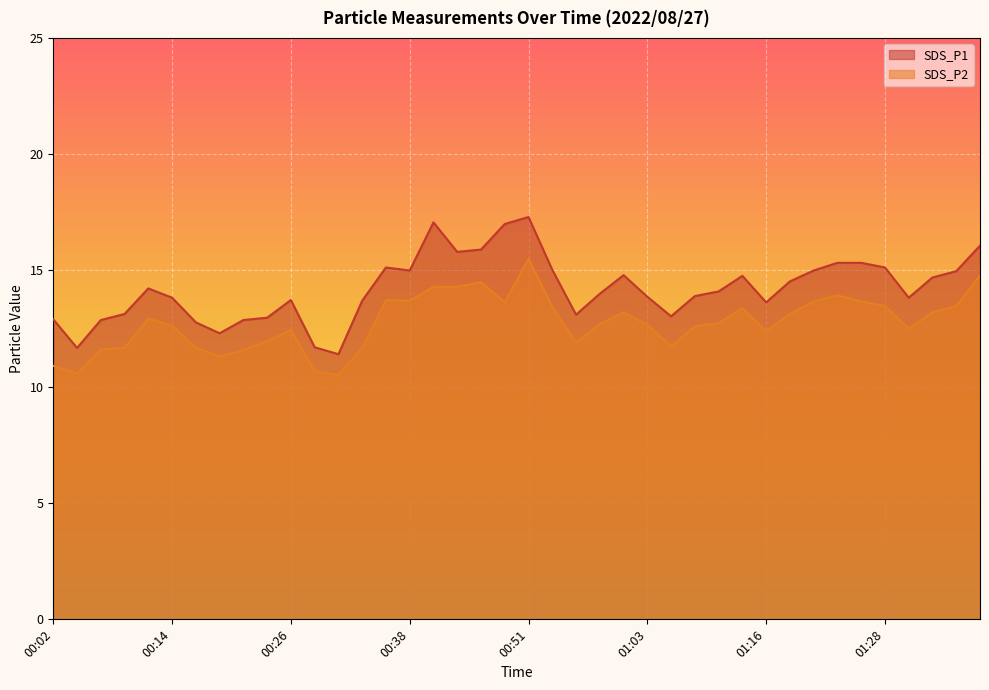

At which label does SDS_P2 reach its minimum?

00:31